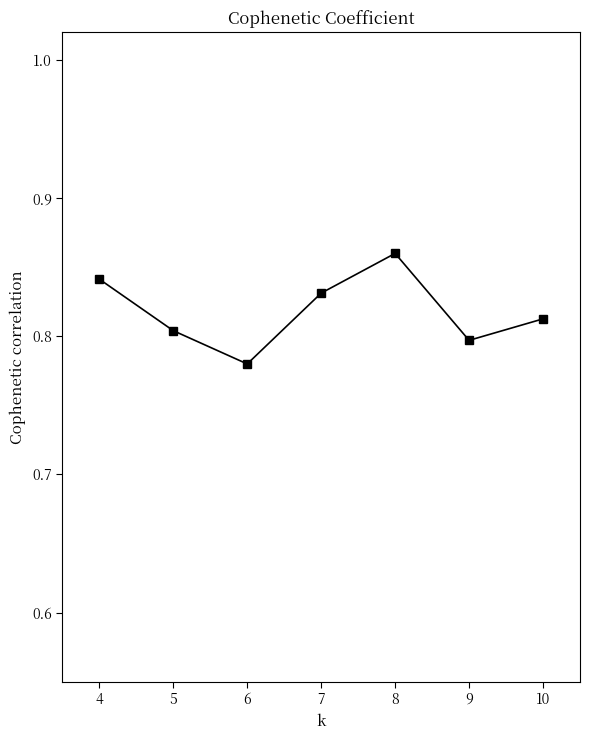

List the labels in order of value, largest first.

8, 4, 7, 10, 5, 9, 6